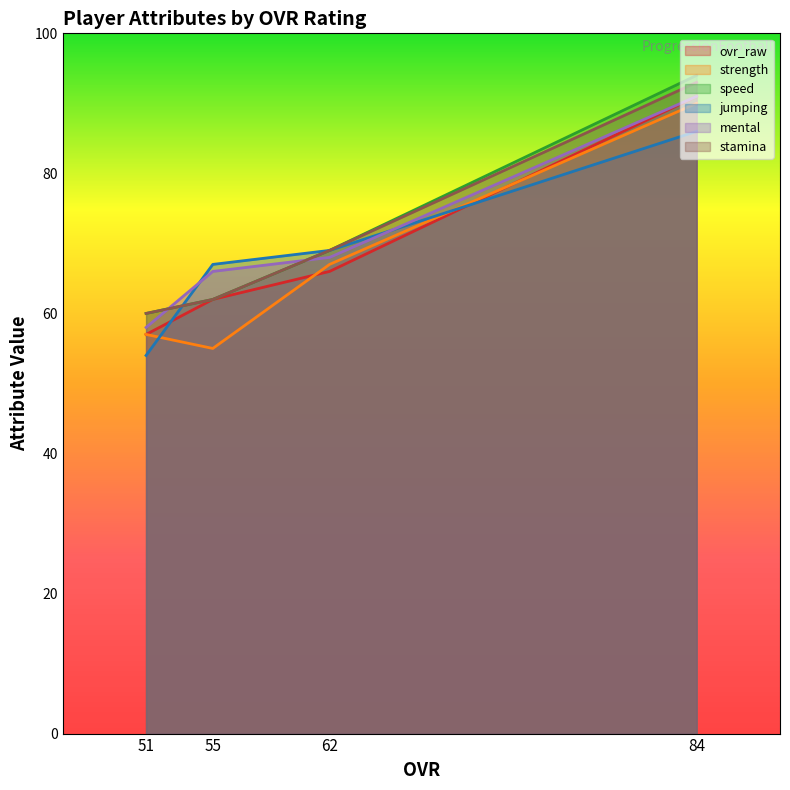

What is the minimum value shown in the chart?

54